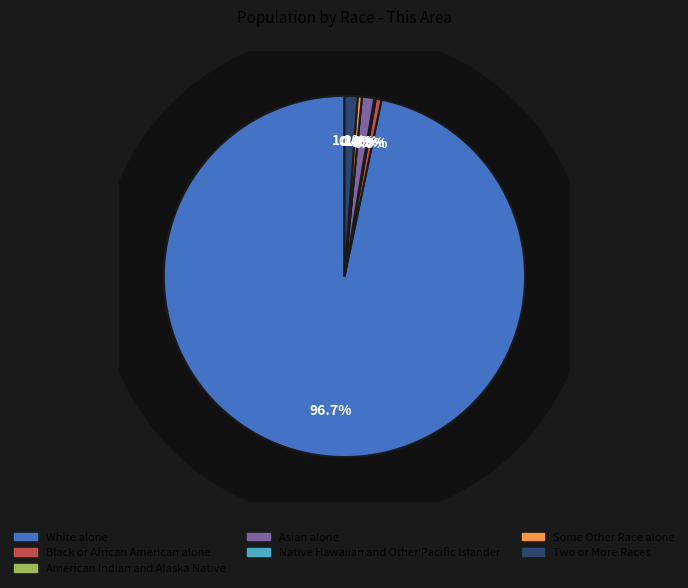

Do Native Hawaiian and Other Pacific Islander and Asian alone together represent more than half of the pie?

No